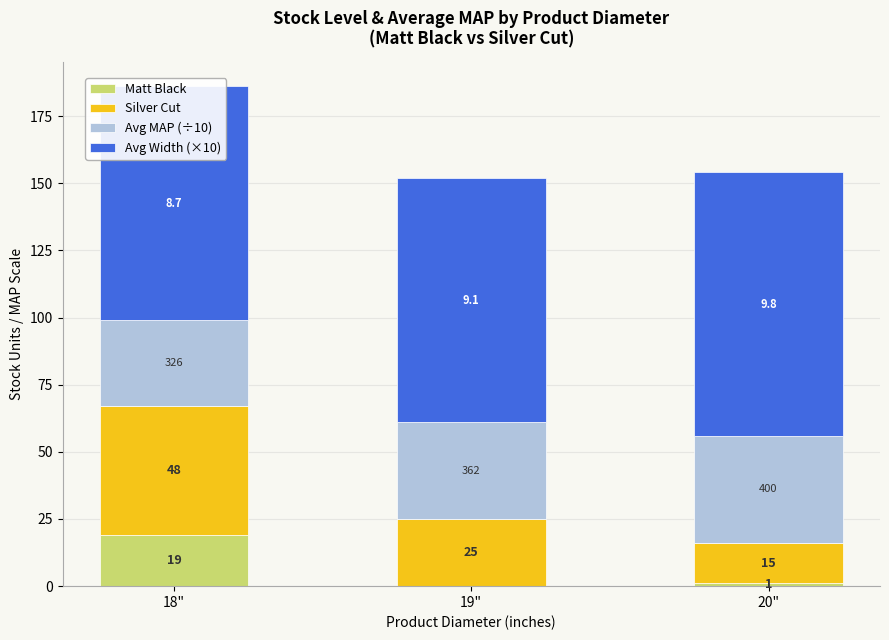

At which label is Avg Width (×10) closest to 92?

19"